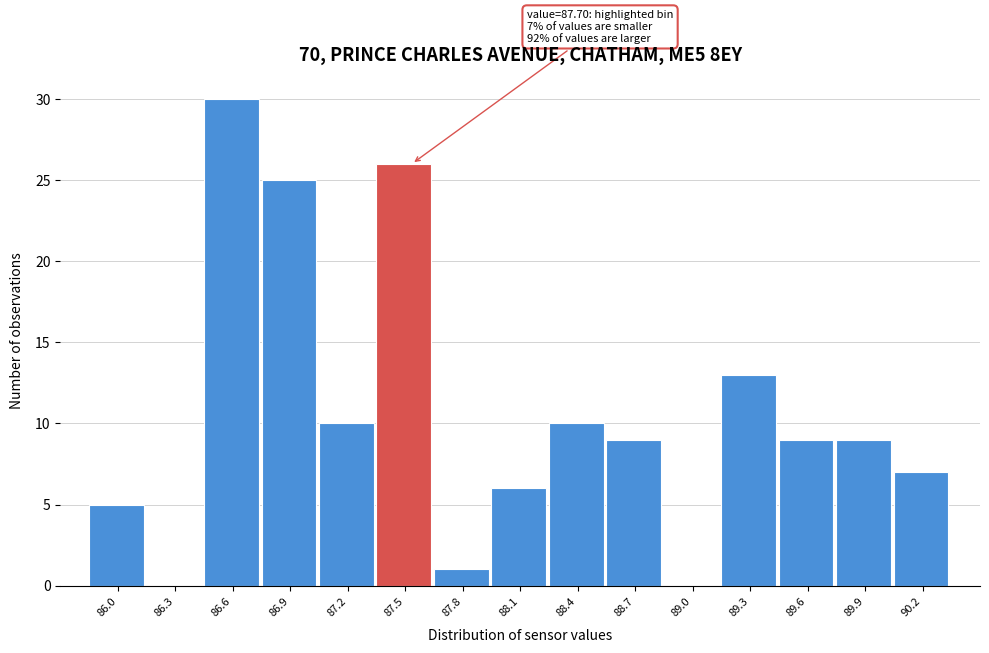

Reading right to left, what are all the values shown in this chart?

90.2=7	89.9=9	89.6=9	89.3=13	89.0=0	88.7=9	88.4=10	88.1=6	87.8=1	87.5=26	87.2=10	86.9=25	86.6=30	86.3=0	86.0=5